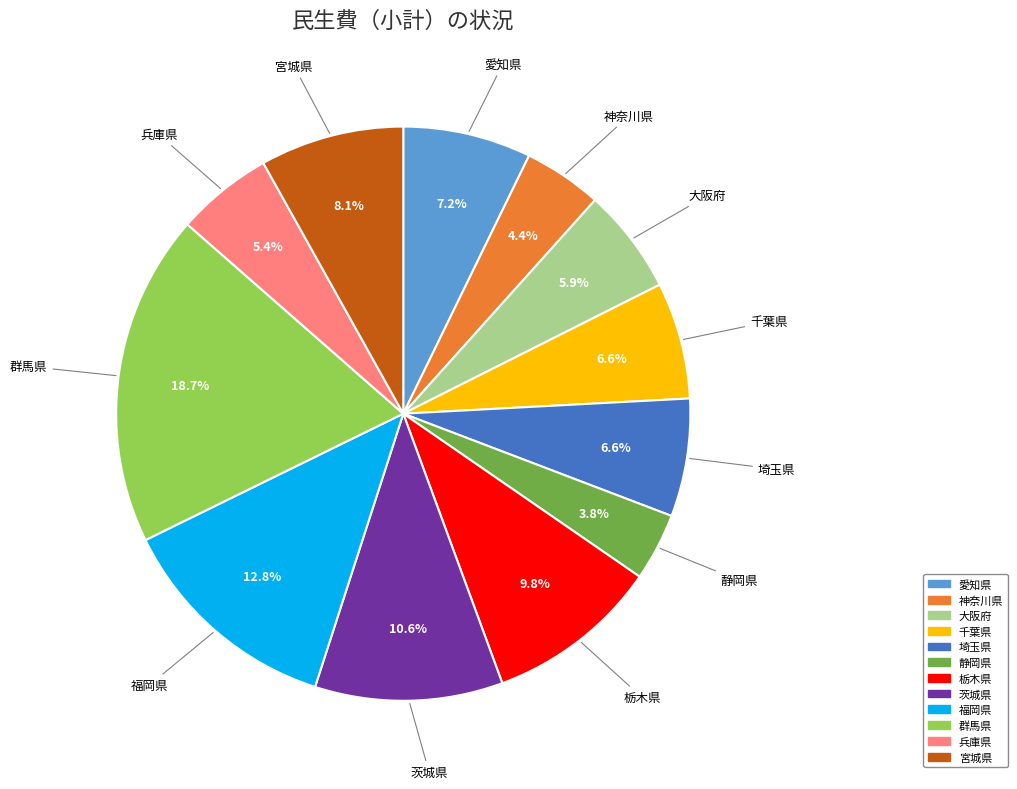

Between 愛知県 and 群馬県, which is larger?

群馬県